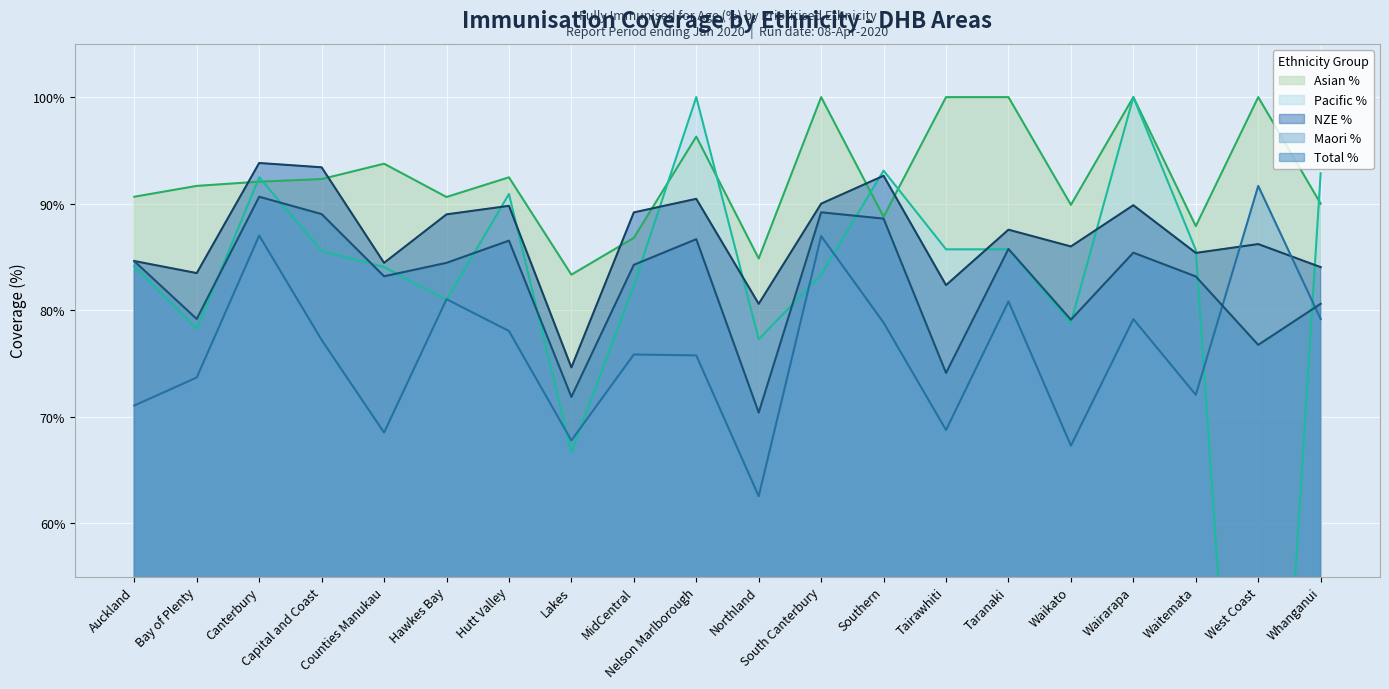

In Asian %, how many points are higher than both neighbors (excluding endpoints)?

6